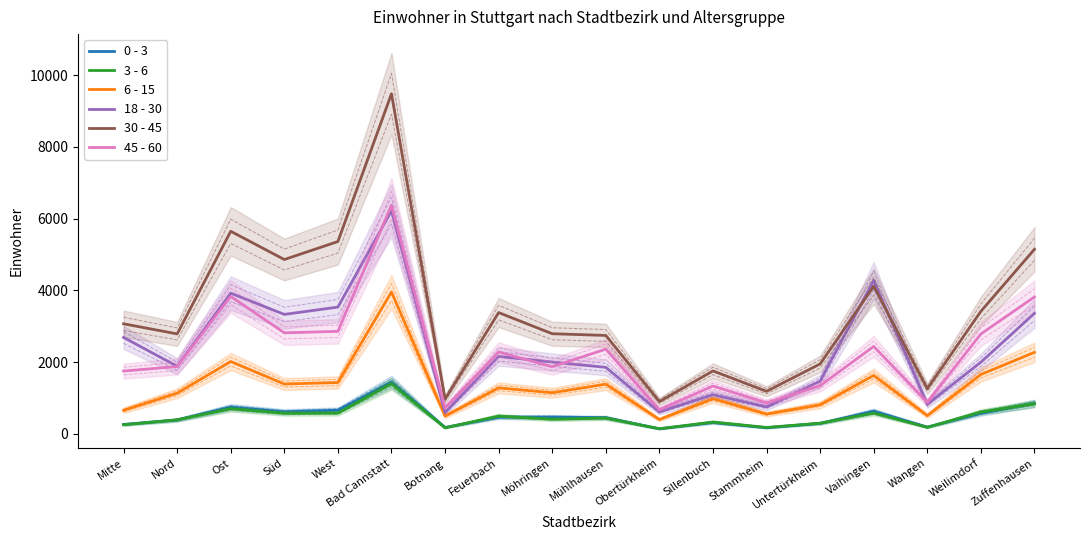

True or false: 30 - 45 and 0 - 3 intersect in this chart.

False